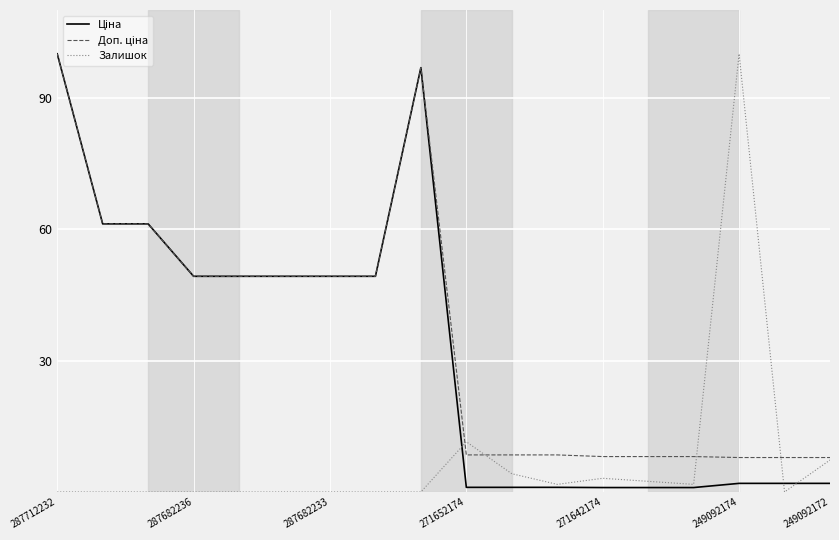

What is the greatest value displayed?

100.0